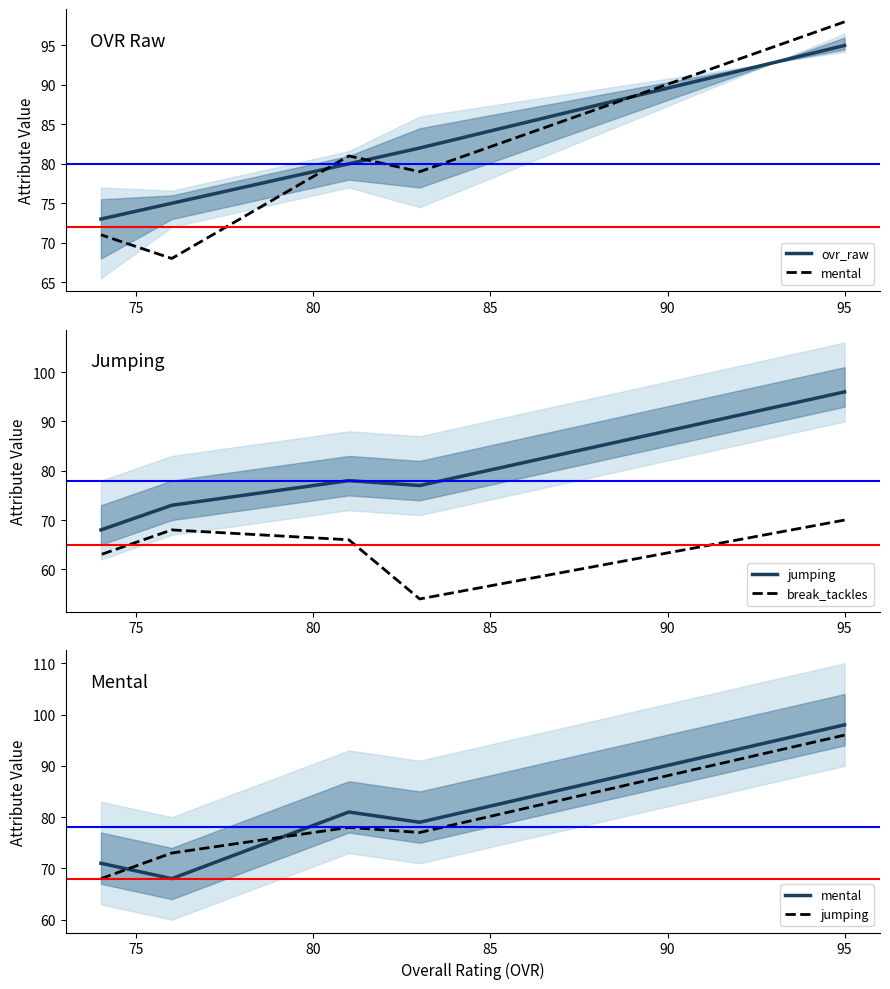

True or false: mental and jumping cross at least once.

True